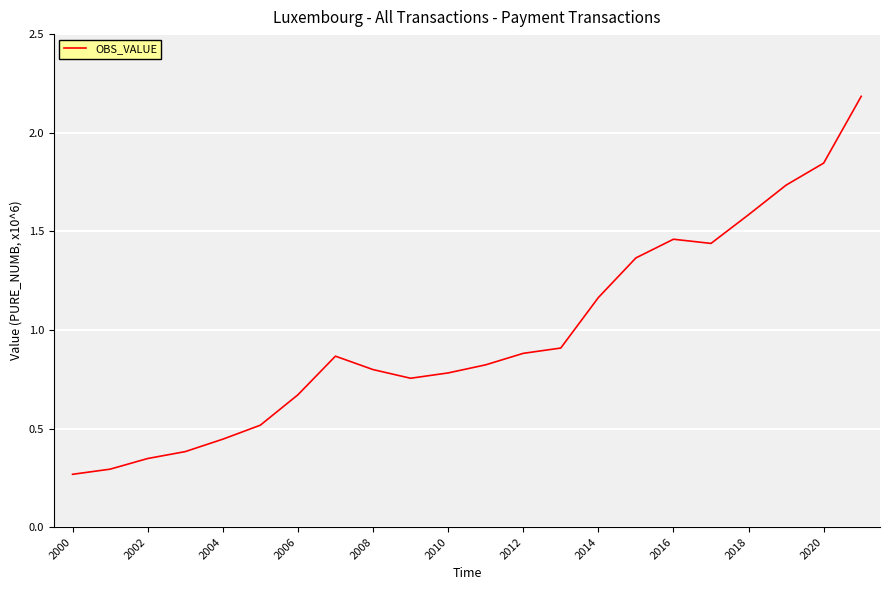

What is the maximum value shown in the chart?

2.2